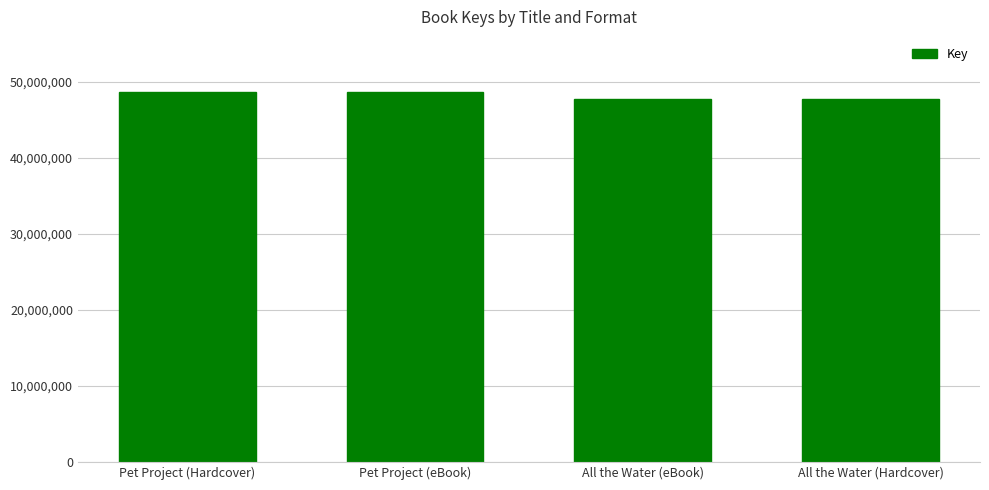

Reading right to left, what are all the values shown in this chart?

All the Water (Hardcover)=47646292	All the Water (eBook)=47646292	Pet Project (eBook)=48581716	Pet Project (Hardcover)=48581716